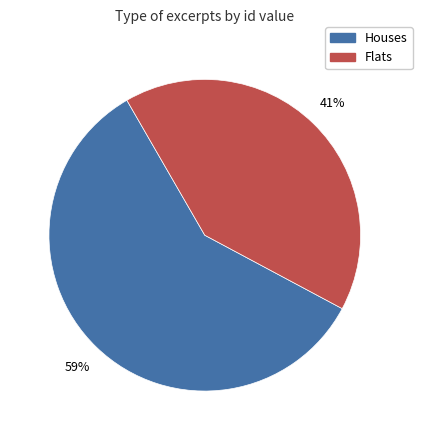

To the nearest percent, what is the difference between the largest and smallest slice percentages?

18%